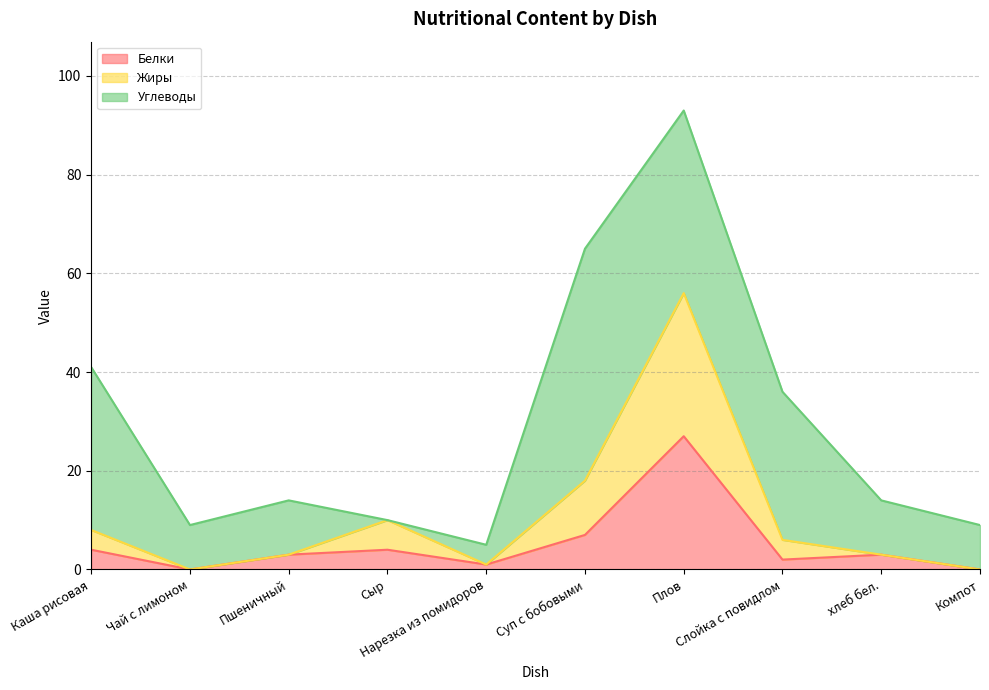

What position from the right is Чай с лимоном?

9